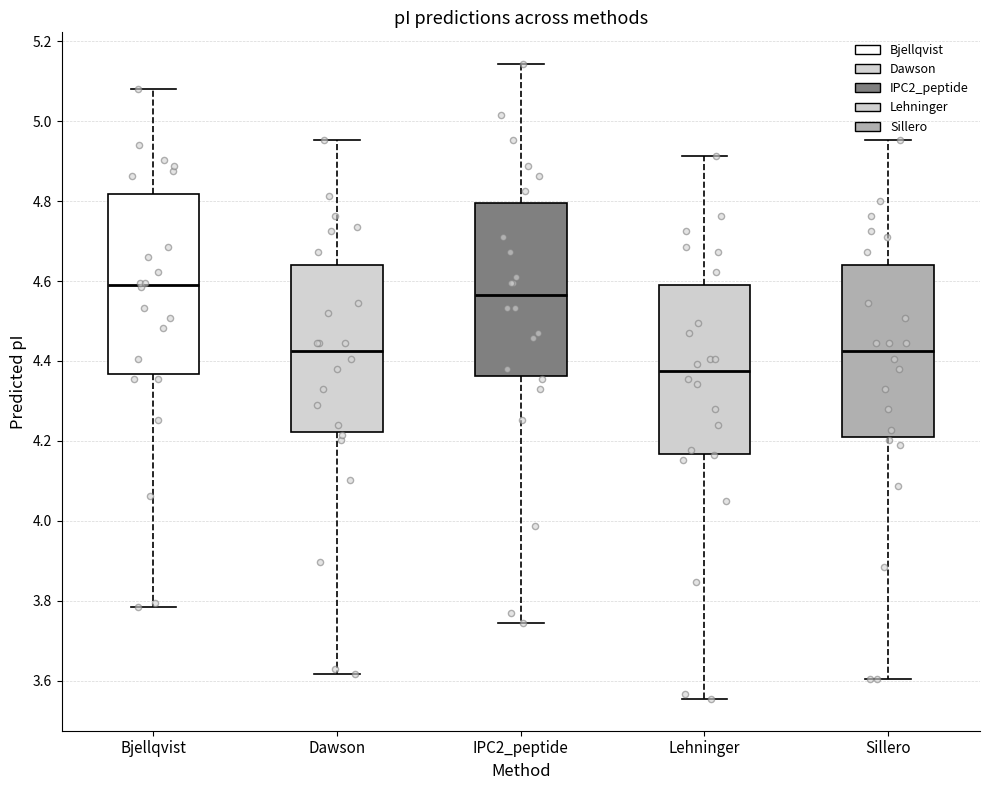

Where does the median line of the box for Bjellqvist sit on the y-axis? The values are not printed on the chart, so give them approximately, as read against the axis.

4.60